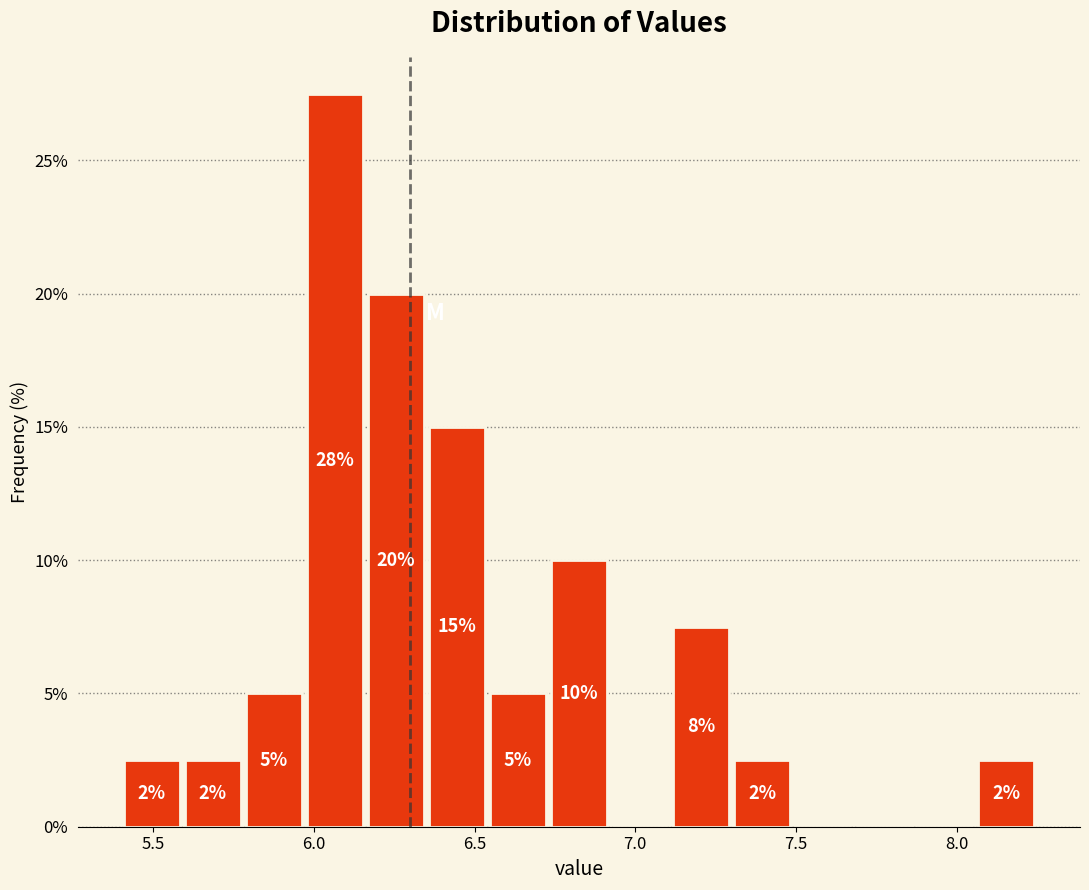

Around what value on the x-axis is the tallest bar? Give the approximate position of its centre, as read against the axis.

6.05